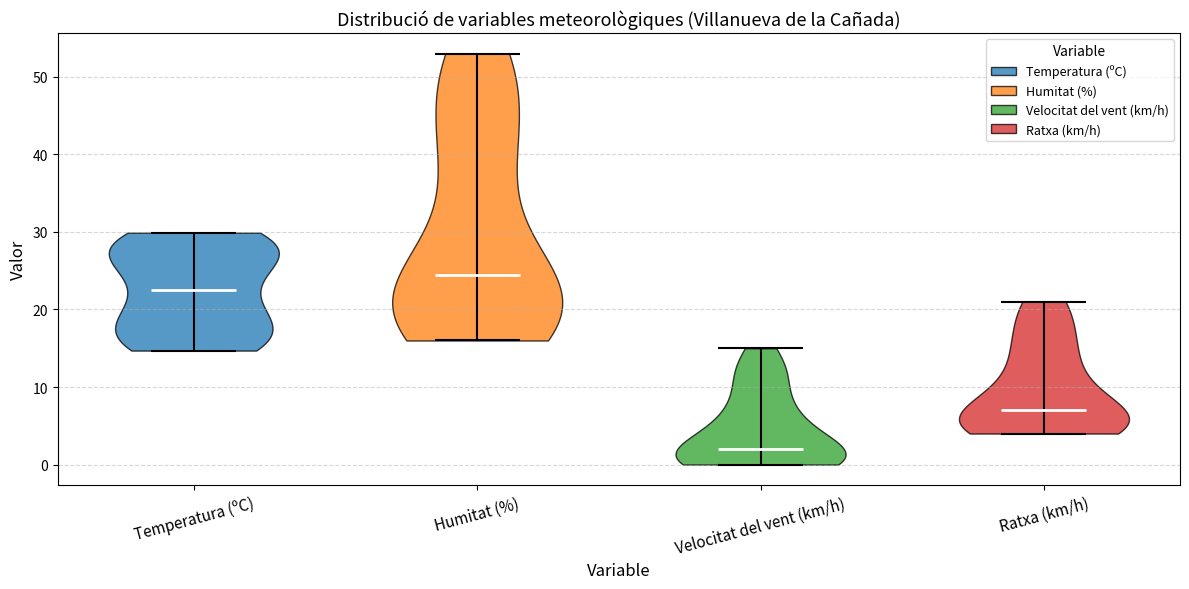

Which violin has the lowest median line?

Velocitat del vent (km/h)